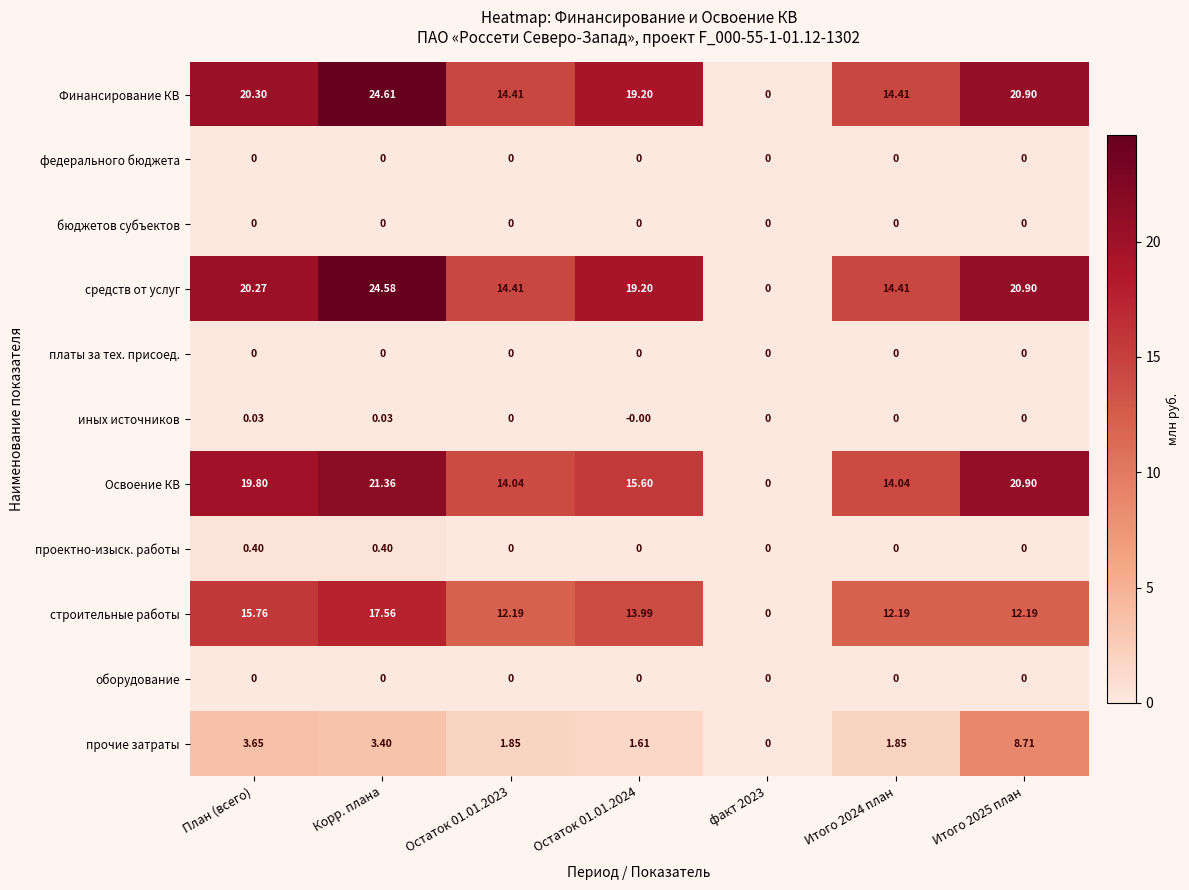

Which series has the largest range (max minus min)?

Финансирование КВ